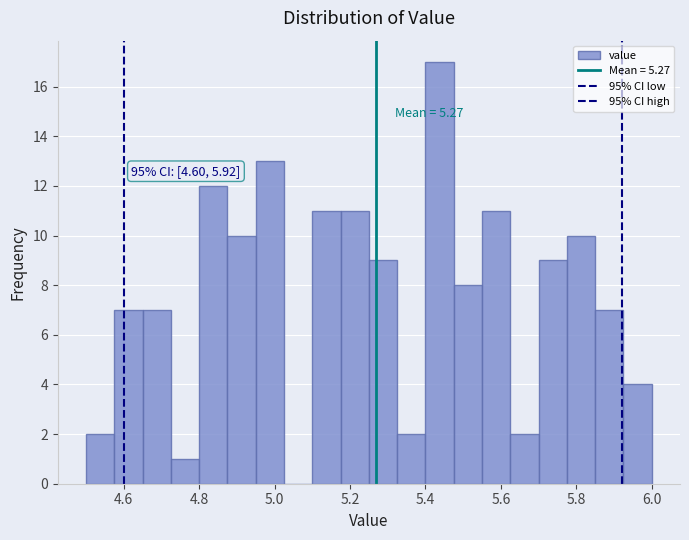

Around what value on the x-axis is the tallest bar? Give the approximate position of its centre, as read against the axis.

5.44